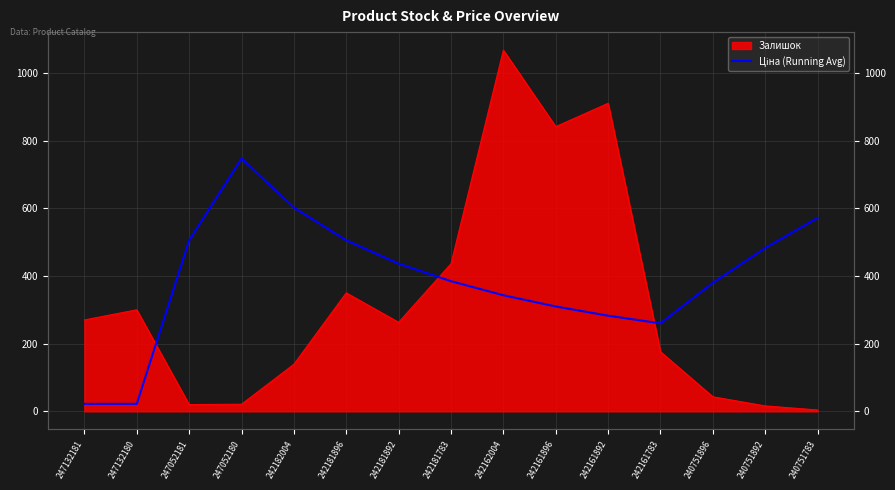

Reading right to left, list all the values displayed in this chart.

571.6	482.6	379.9	260.0	282.7	309.8	343.0	384.5	436.3	505.3	601.9	746.9	505.3	22.1	22.1